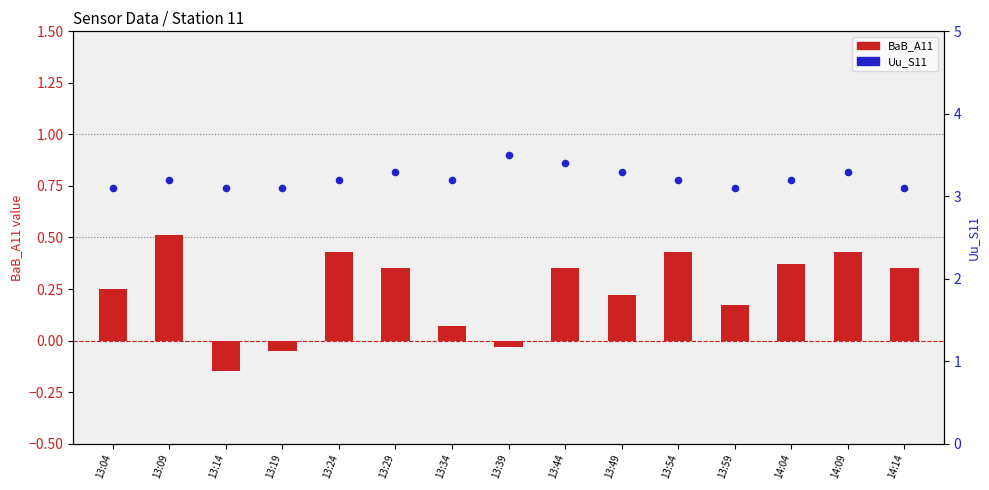

At which category is the sum across all series the highest?

13:44